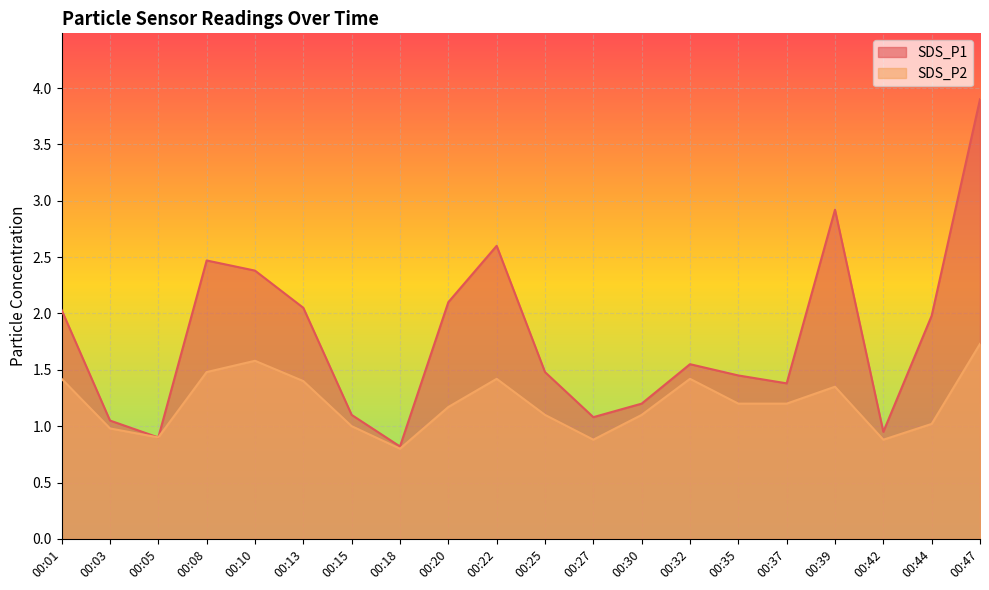

At which category is the sum across all series the highest?

00:47